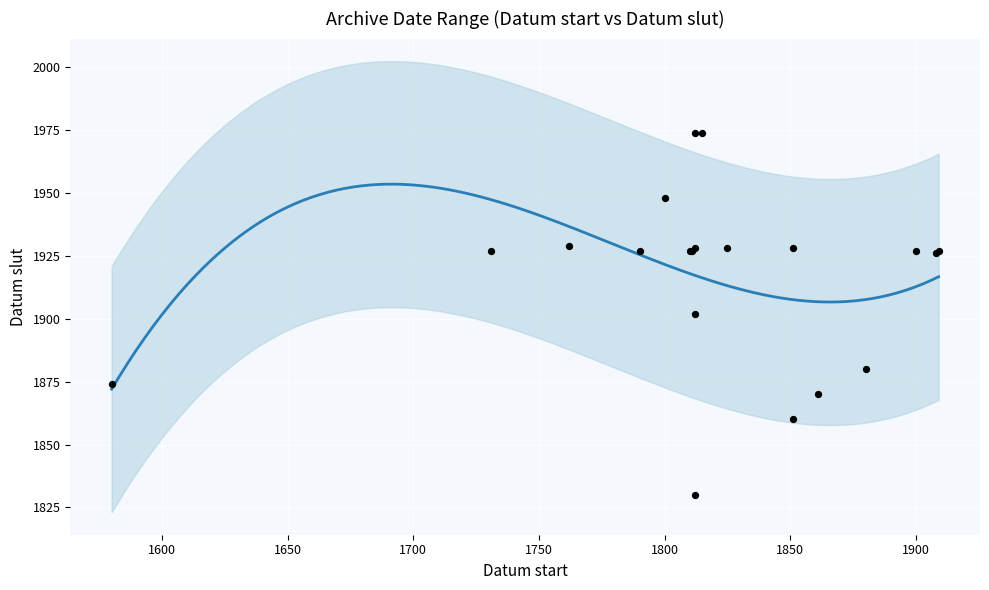

What is the ratio of the value at 1908 to the value at 1800?

1.0